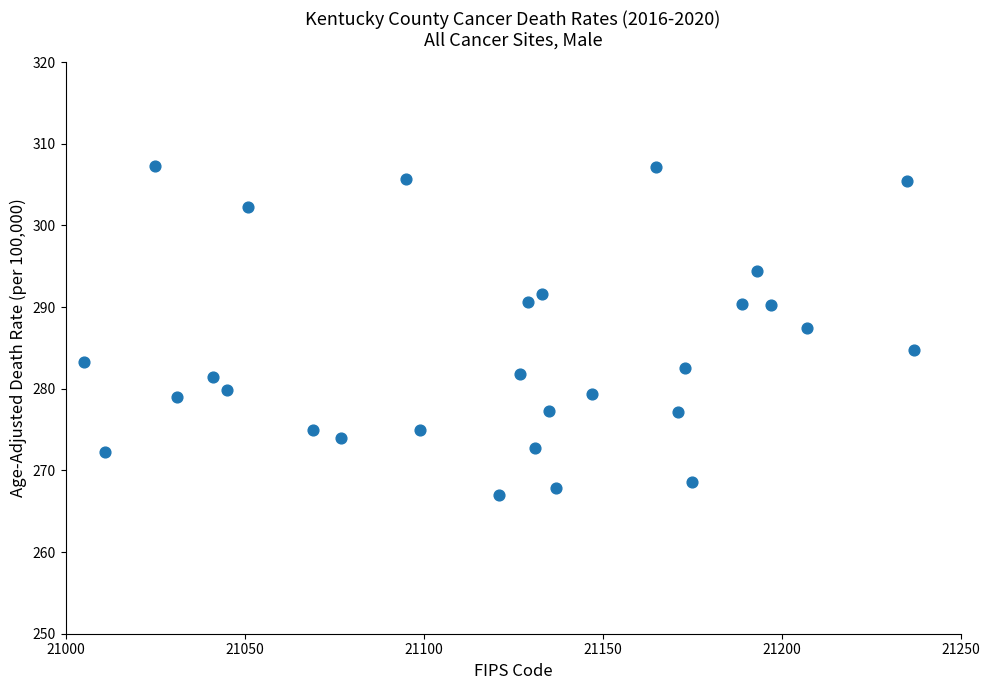

What is the range of X values (max minus min)?

232.0